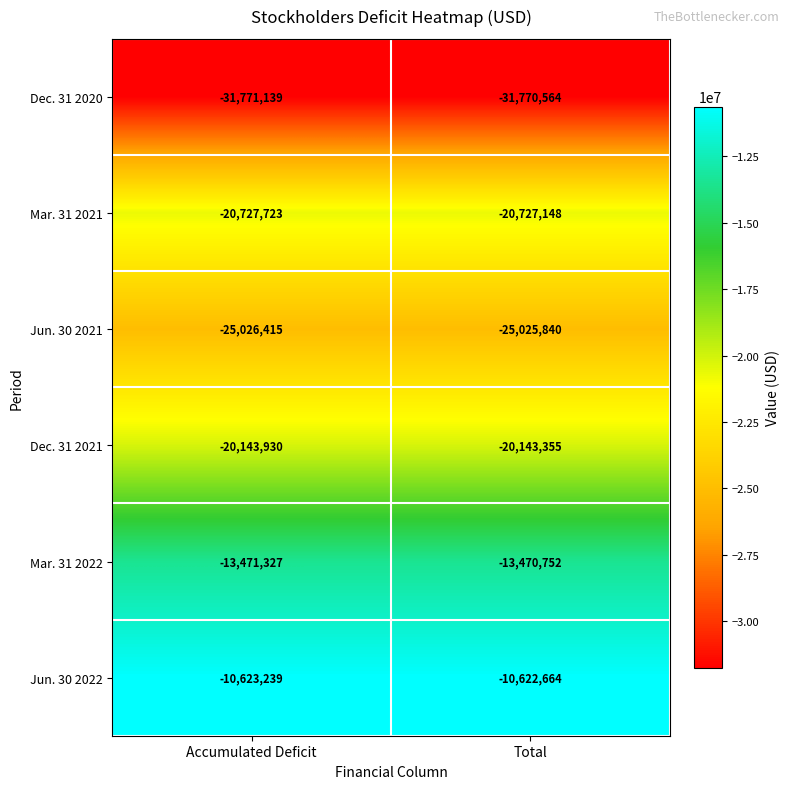

What is the smallest value displayed?

-31771139